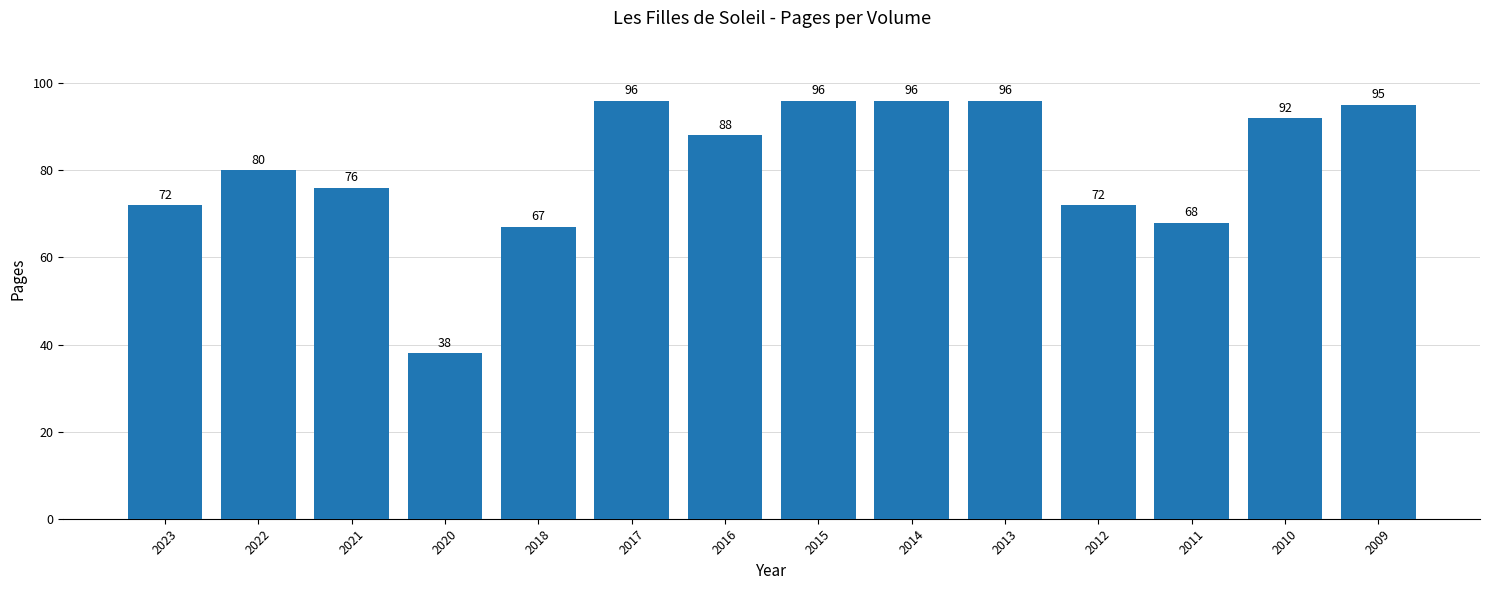

What is the value of the 9th bar from the left?

96